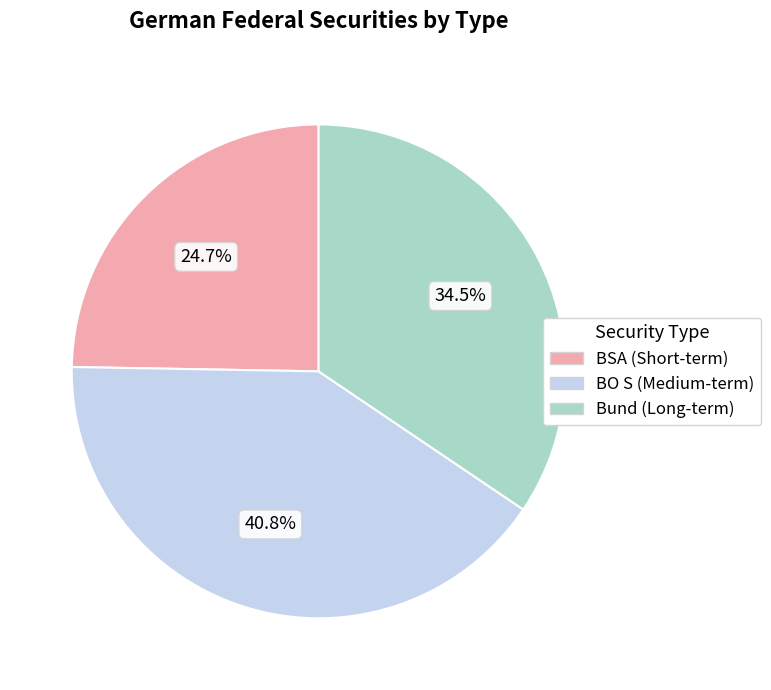

How many segments does this pie chart have?

3